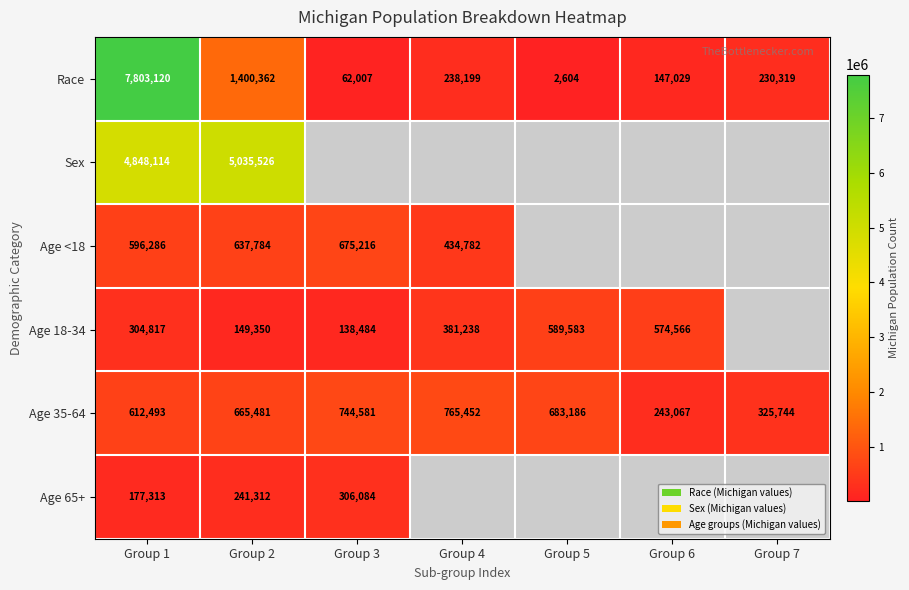

What is the total value across all series at Group 2?

8129815